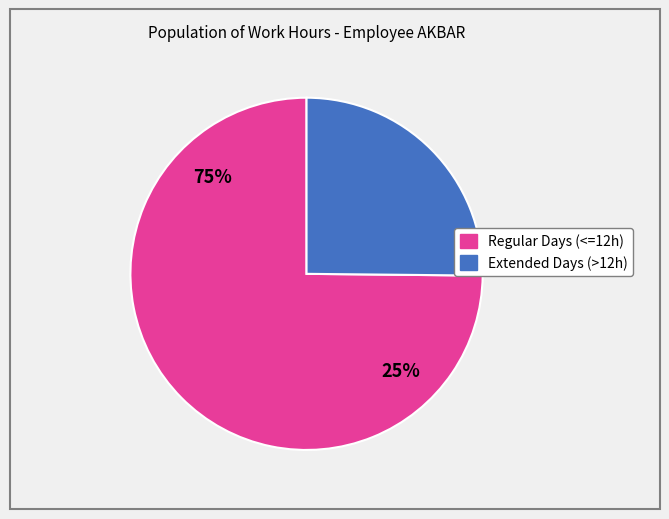

The Day 2 slice represents 13% of the pie. True or false?

False